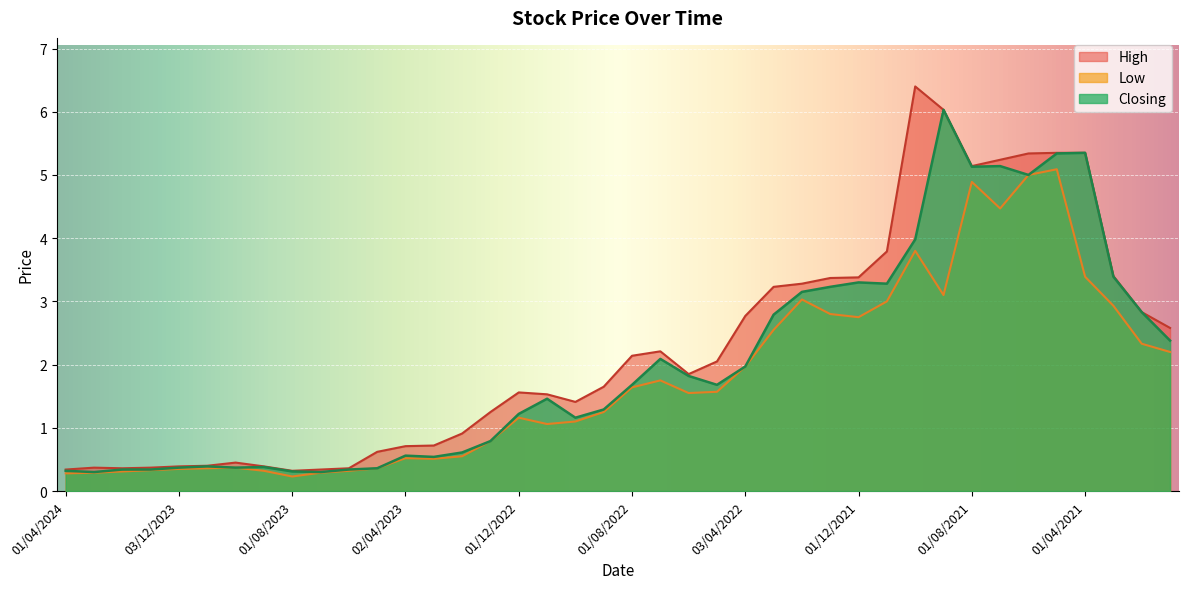

The Closing series shows 2.7 at 01/08/2021. True or false?

False